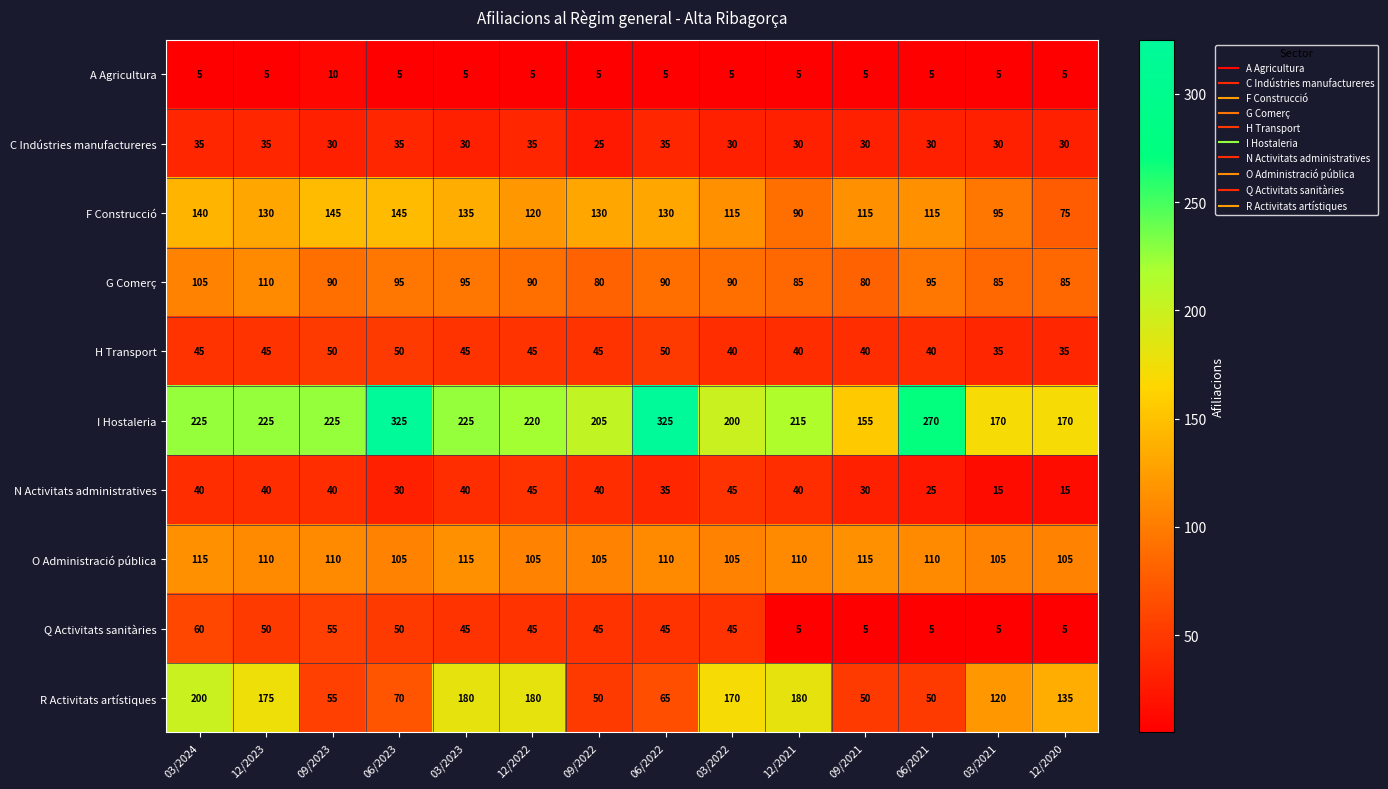

The G Comerç series shows 90 at 12/2022. True or false?

True